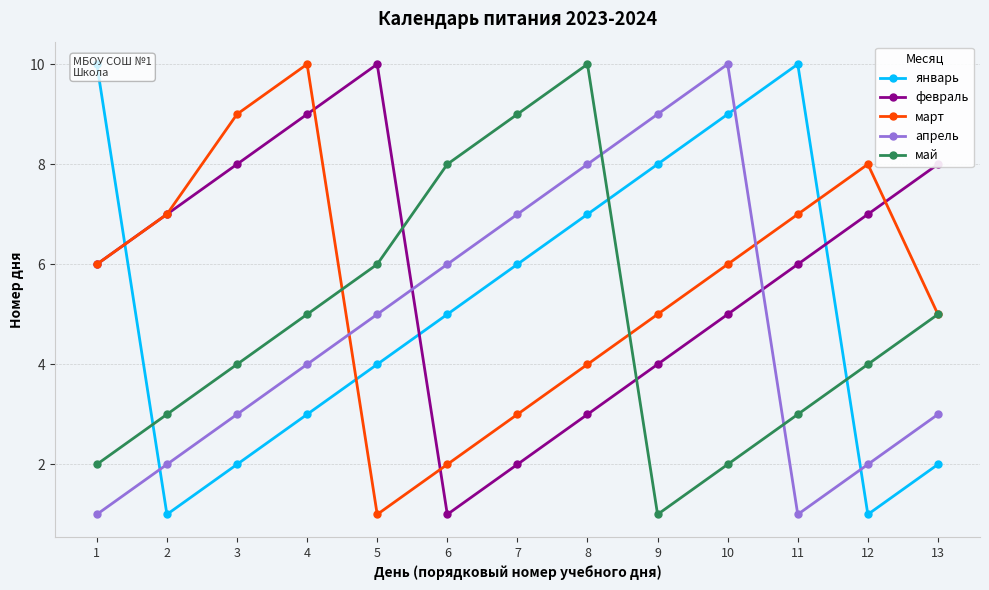

What are all the series names shown in the legend?

январь, февраль, март, апрель, май